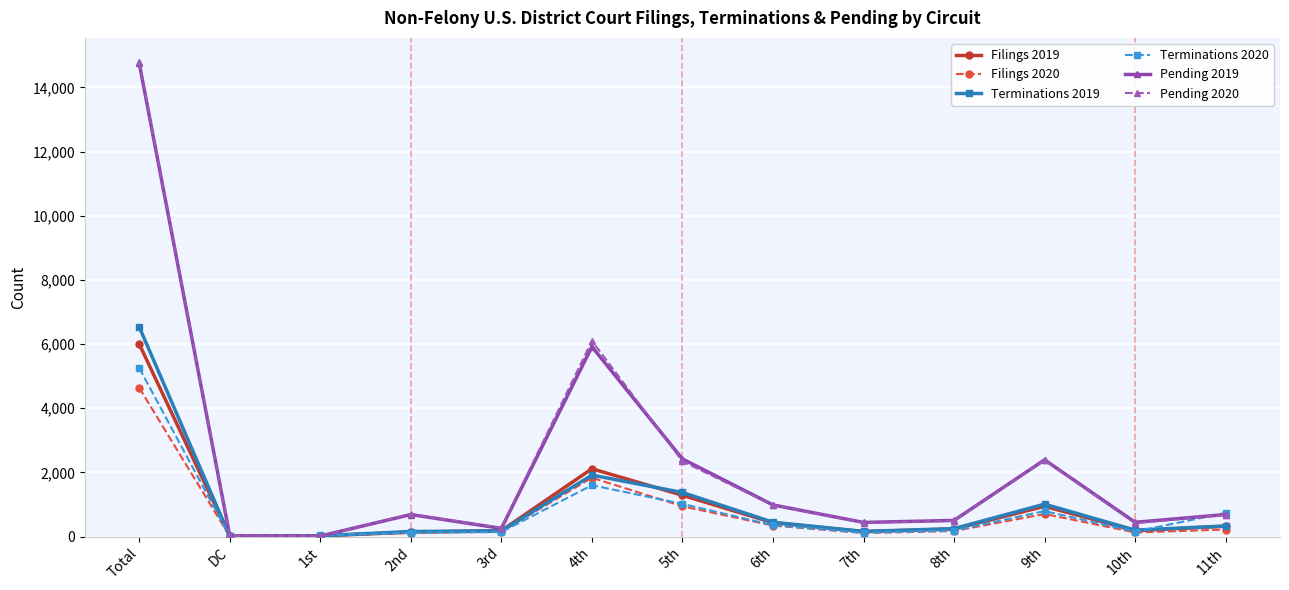

What is the label of the 7th point from the left?

5th